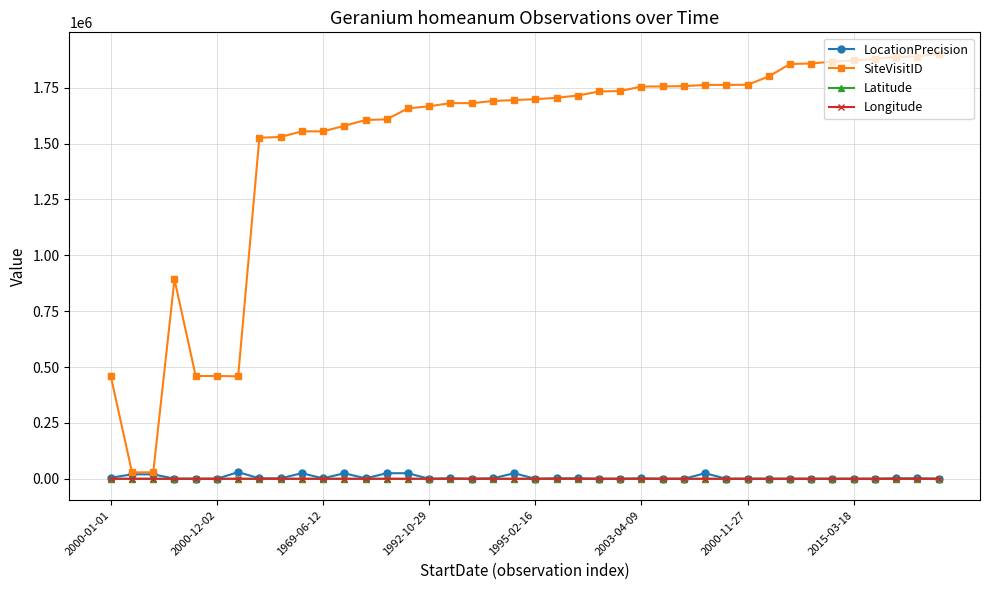

True or false: LocationPrecision has more than 1 interior local peaks.

True